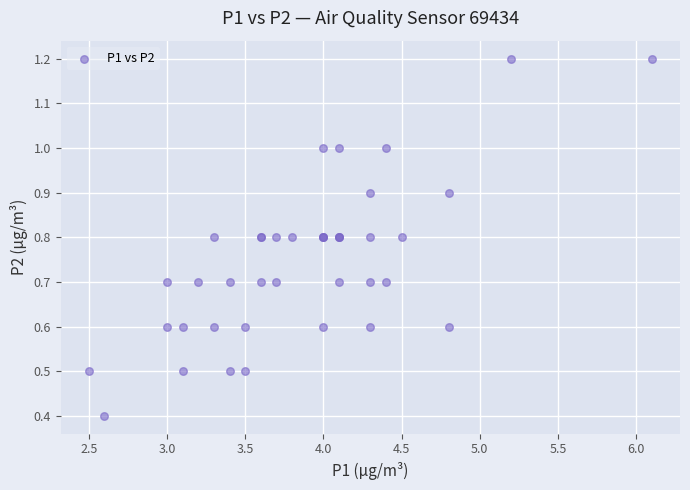

What Y value in the scatter plot is closest to 0?

0.4